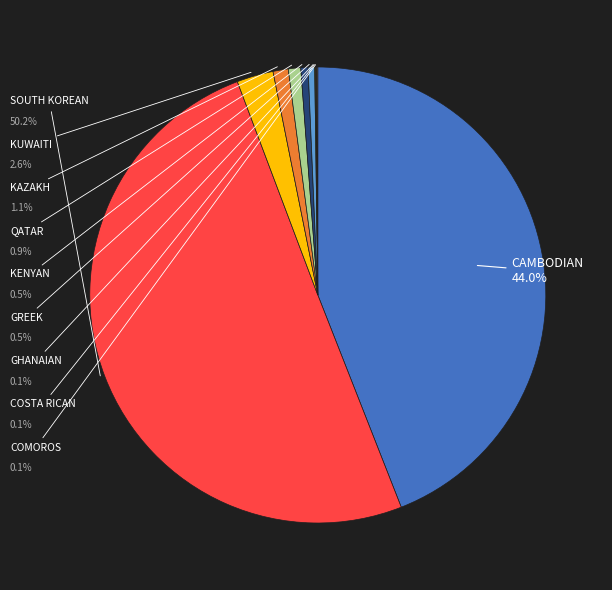

The QATAR slice represents 1% of the pie. True or false?

True